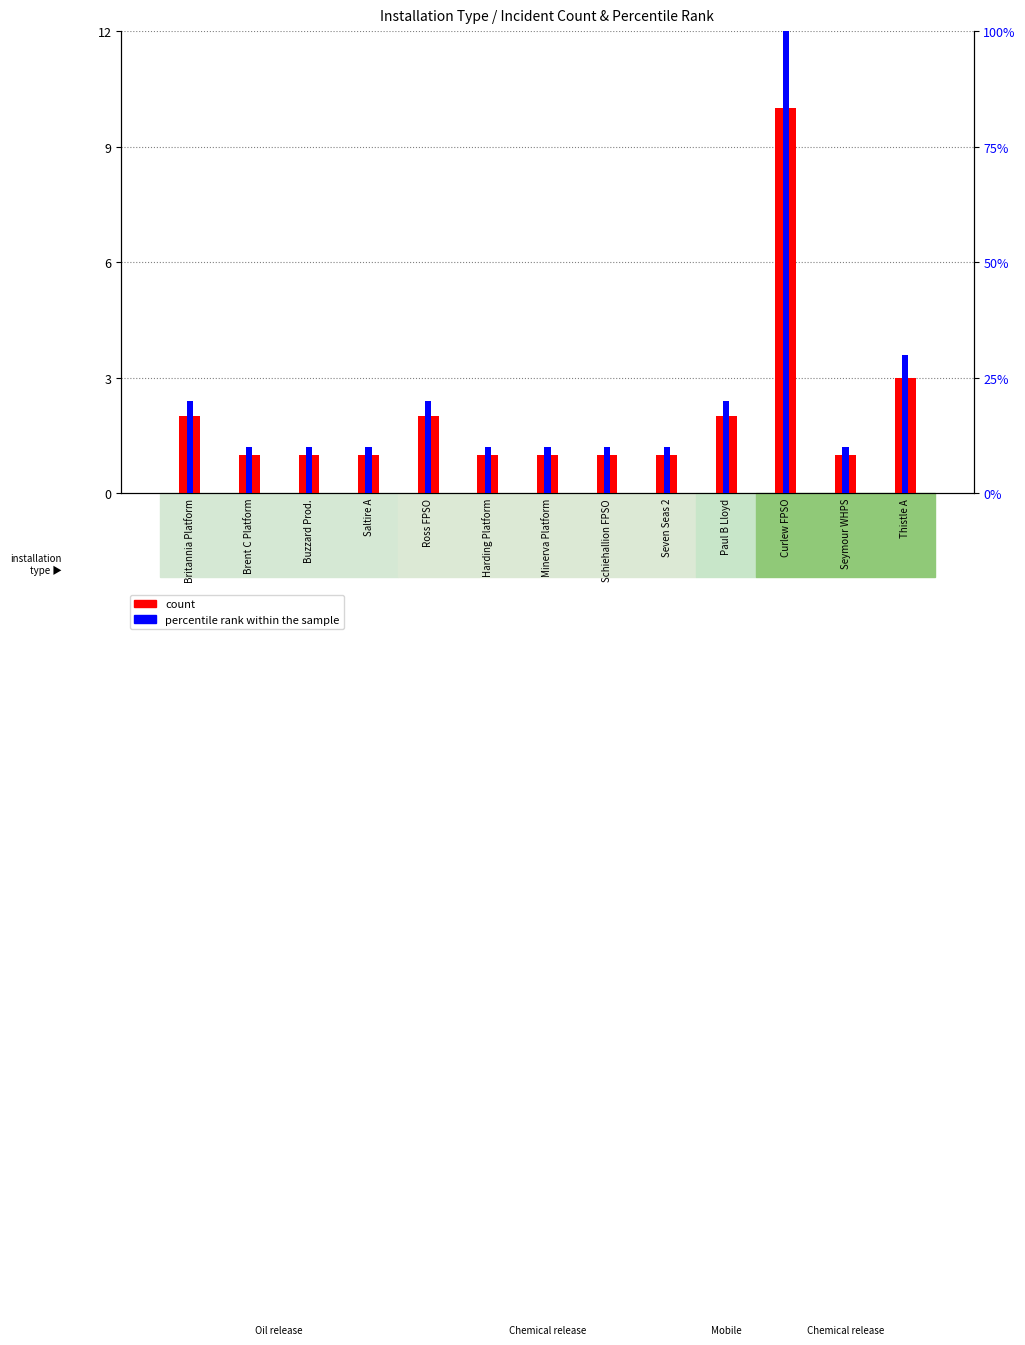

What is the label of the 5th bar from the left?

Ross FPSO